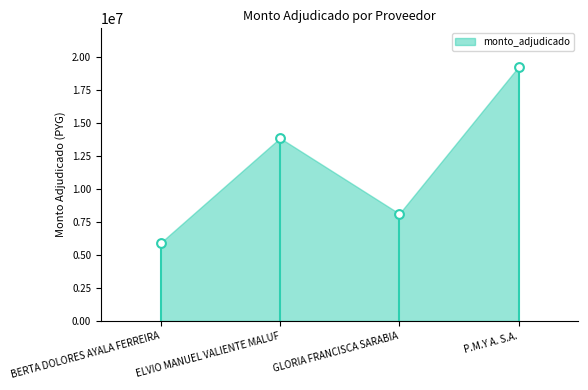

What is the range of Y values (max minus min)?

13366000